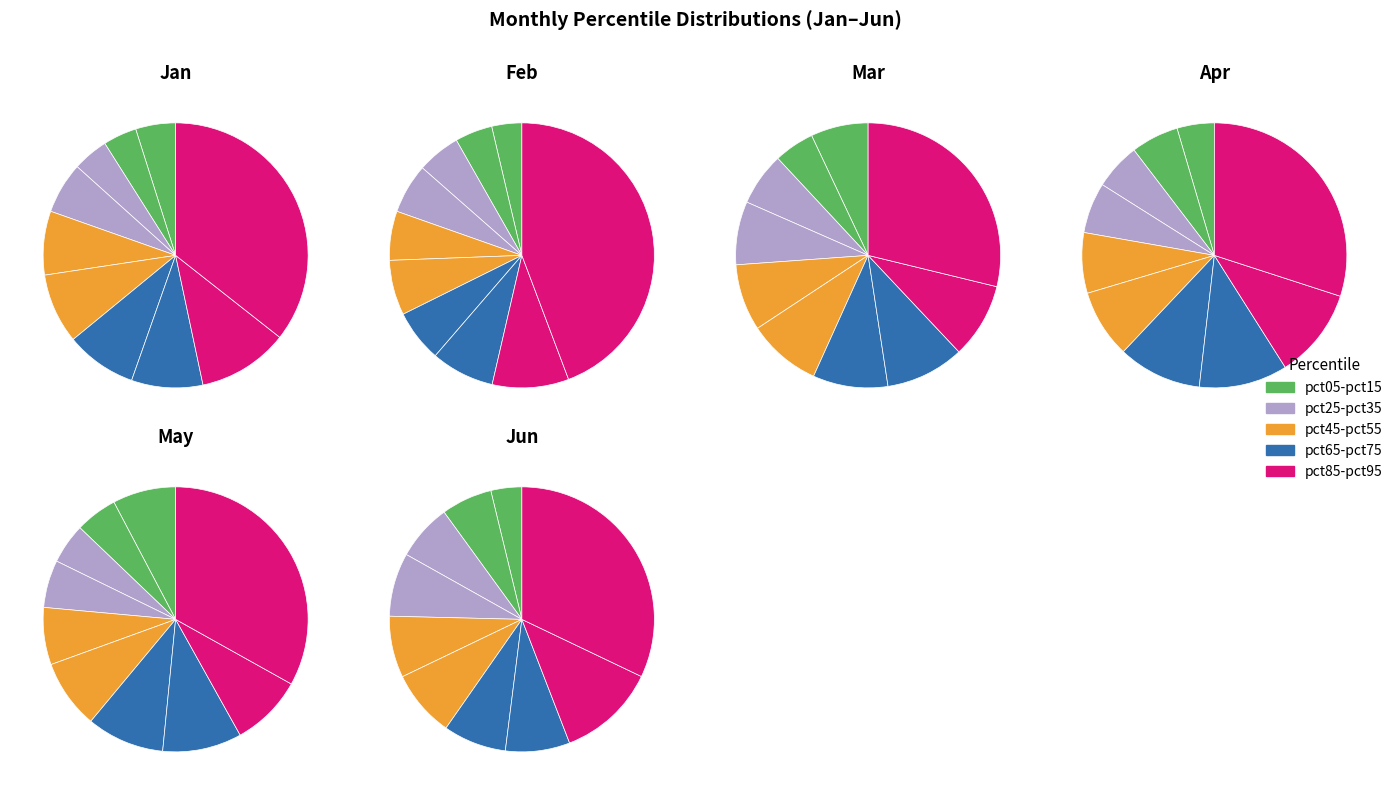

What percentage is the pct65 slice, to the nearest percent?

9%